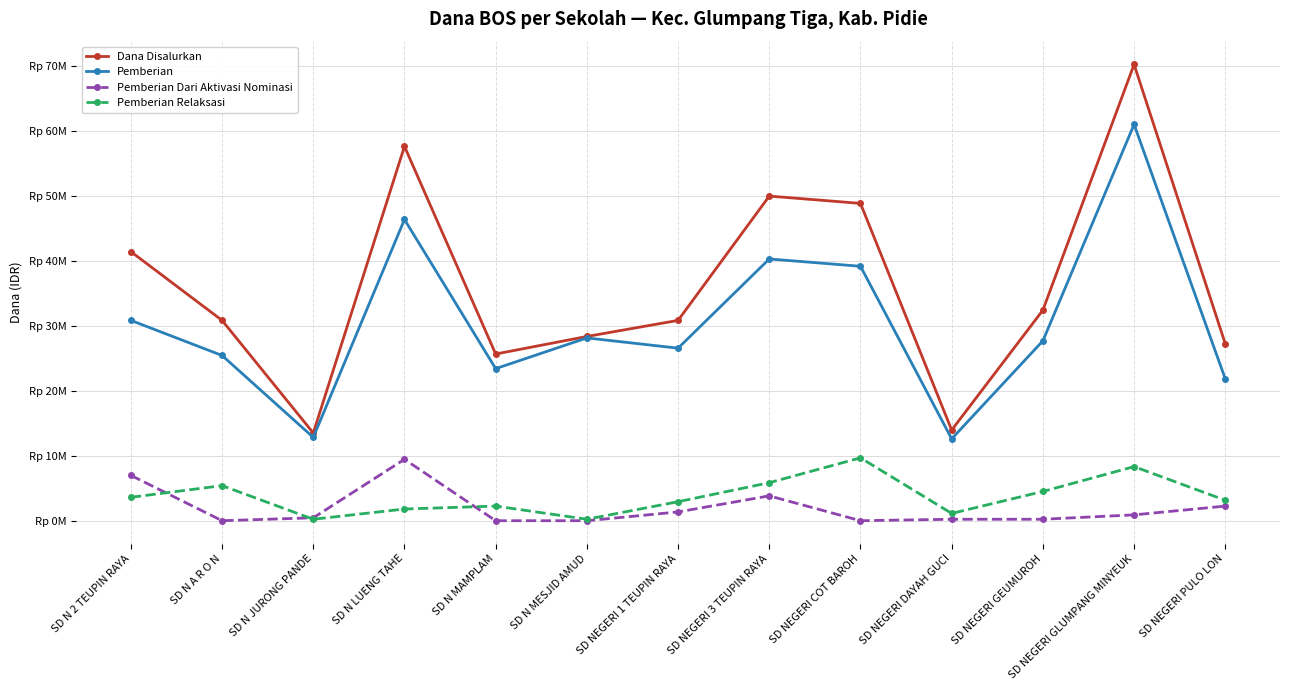

What is the difference between the highest and lowest values at SD NEGERI COT BAROH?

48825000